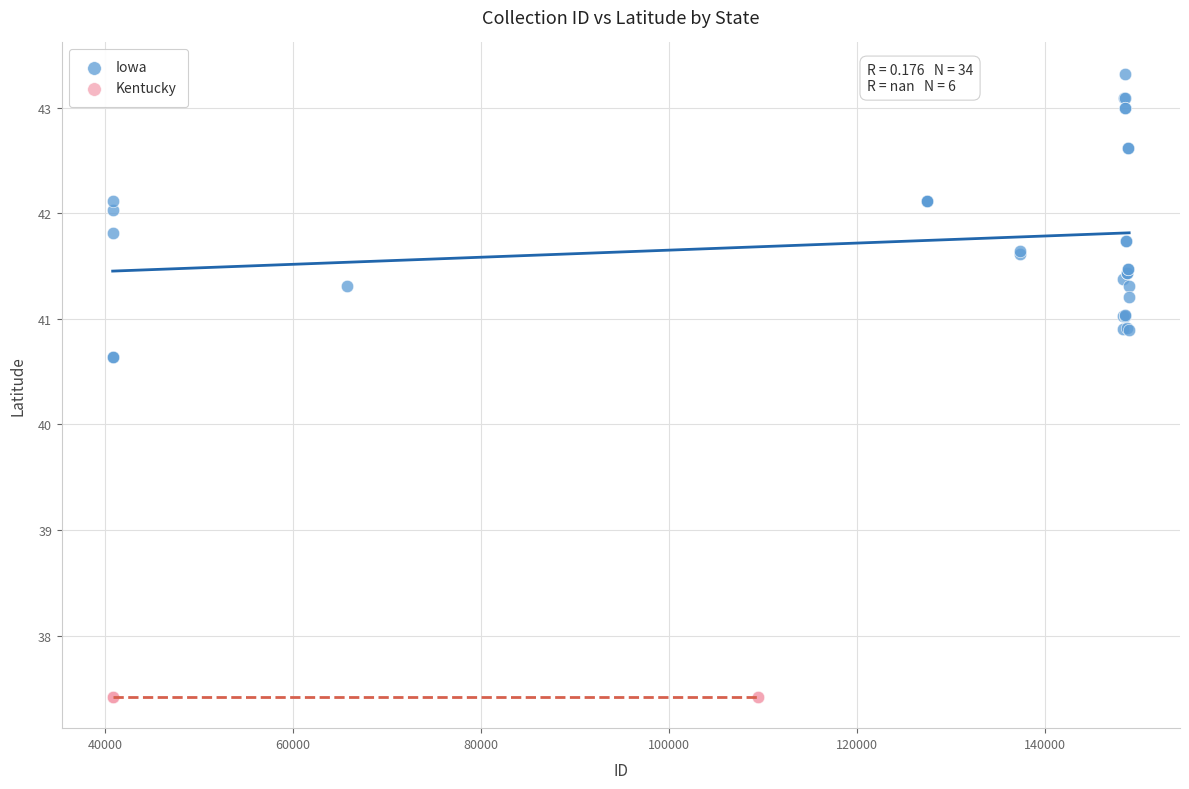

Which series contains the lowest Y value?

Kentucky